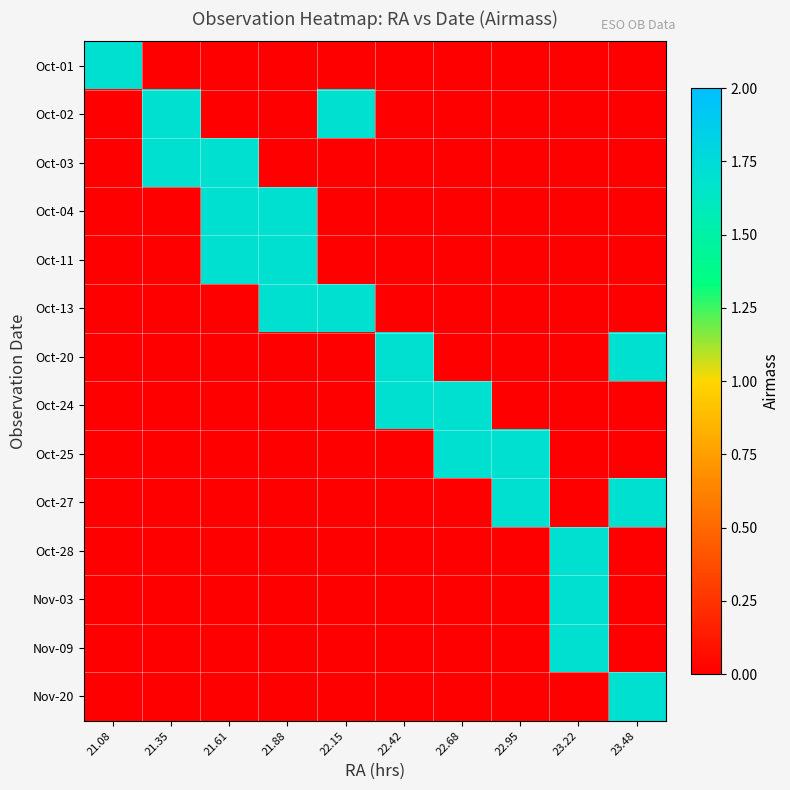

At how many categories does at least one series exceed 1?

10